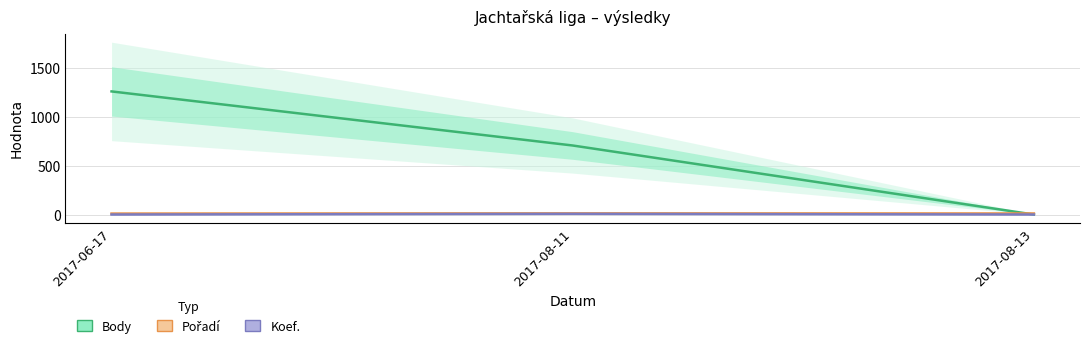

What is the sum of all Pořadí values?

33